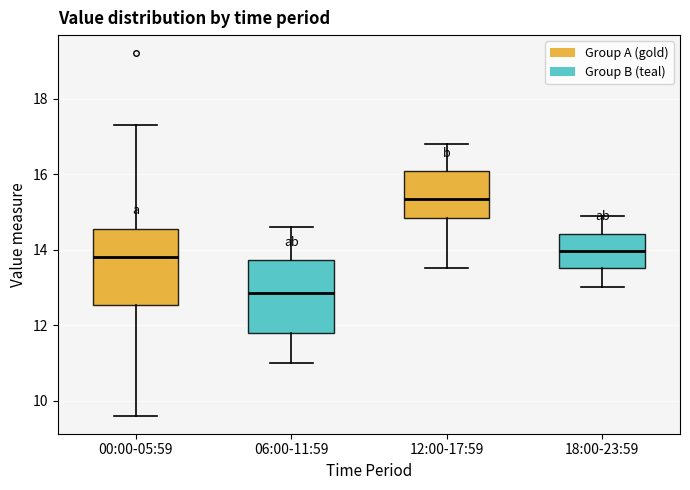

Reading left to right, transcribe this box plot: for each box, give where its median line is, the range the box spans, and where its two whiskers end, as read against the y-axis. The values are not printed on the chart, so give them approximately, as read against the axis.

00:00-05:59: median 13.8, box 12.6 to 14.6, whiskers 9.6 to 17.4
06:00-11:59: median 12.8, box 11.8 to 13.8, whiskers 11.0 to 14.6
12:00-17:59: median 15.4, box 14.8 to 16.0, whiskers 13.6 to 16.8
18:00-23:59: median 14.0, box 13.6 to 14.4, whiskers 13.0 to 15.0